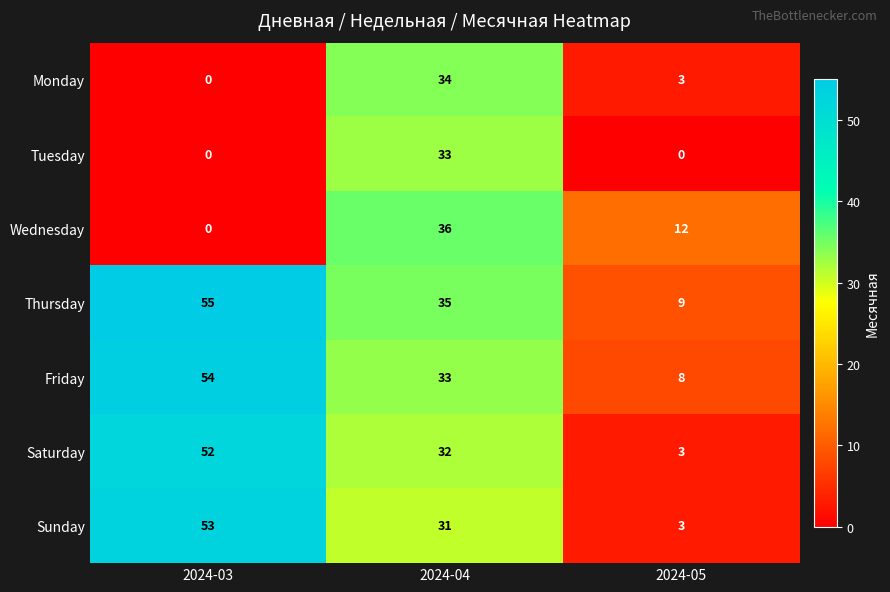

Is it true that Sunday equals 31 at 2024-04?

True